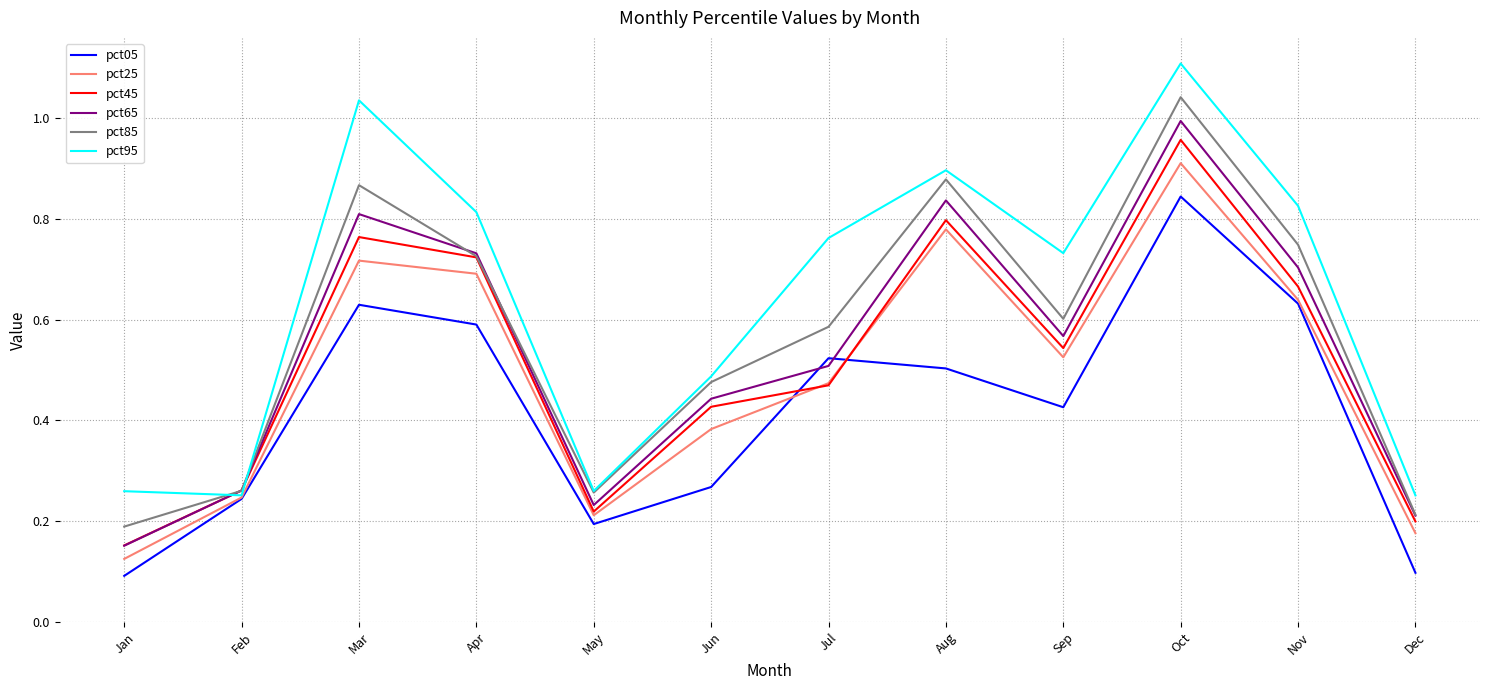

What is the sum of all pct05 values?

5.0